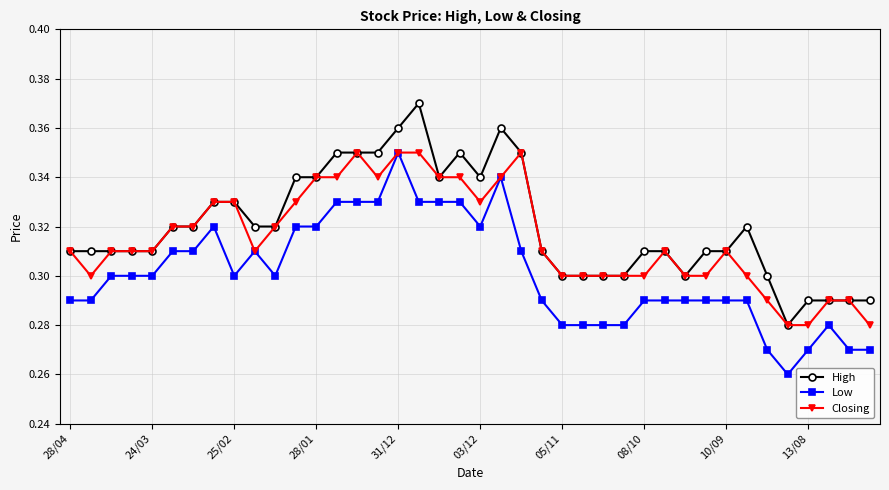

How many Closing values are between 0 and 1?

40